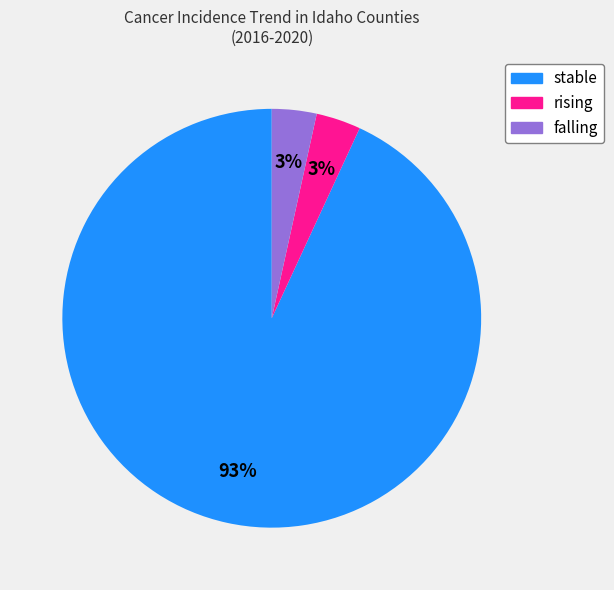

True or false: rising accounts for 10% of the total.

False